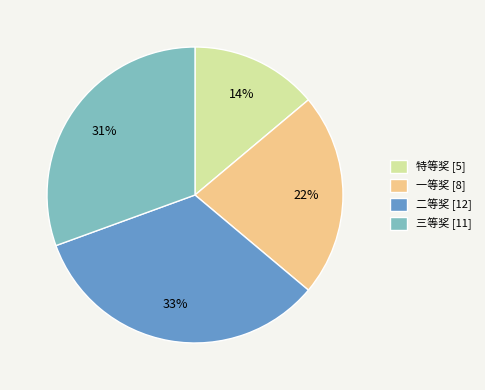

Count the number of slices in the pie.

4